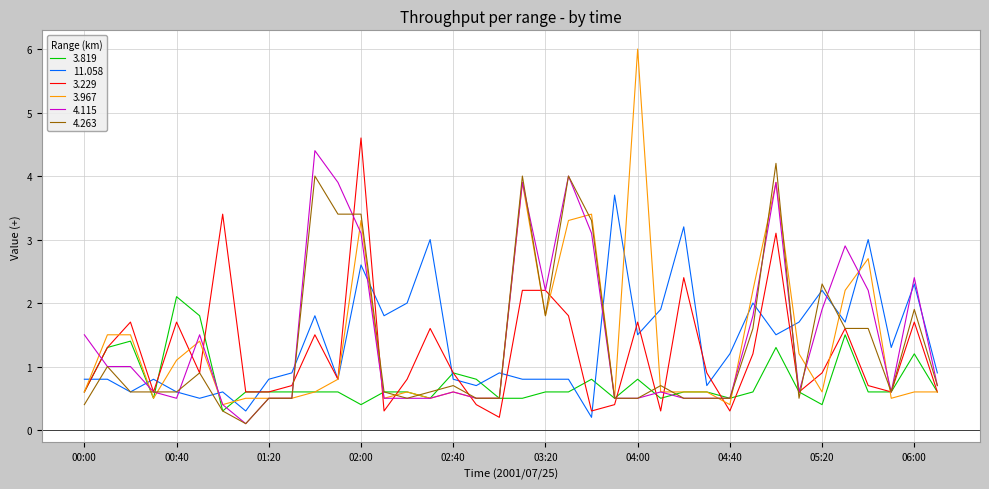

True or false: 3.967 and 3.229 cross at least once.

True